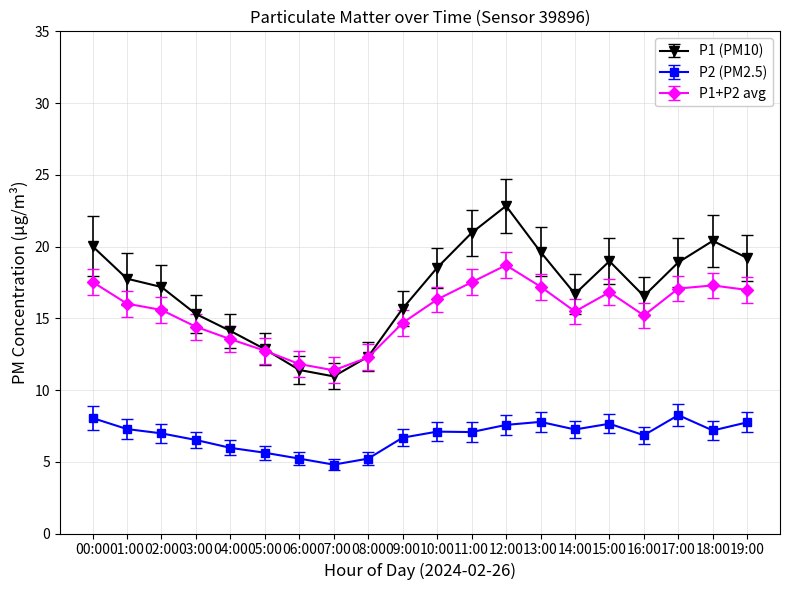

True or false: P2 (PM2.5) and P1+P2 avg cross at least once.

False